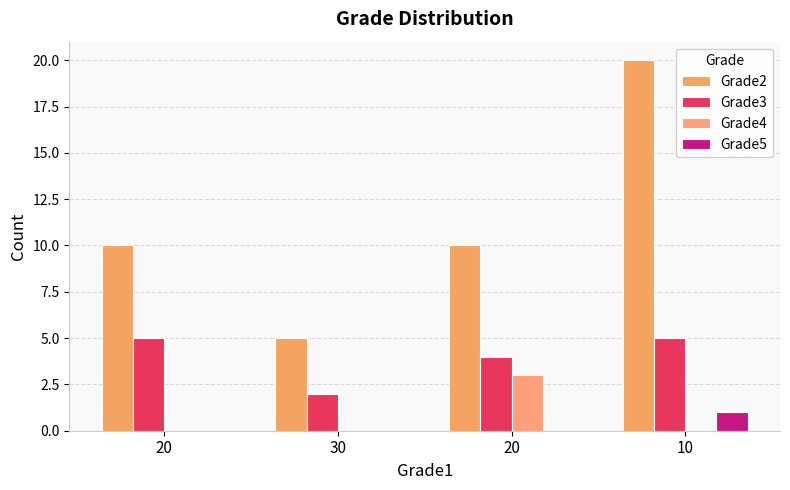

At how many categories does at least one series exceed 19?

1